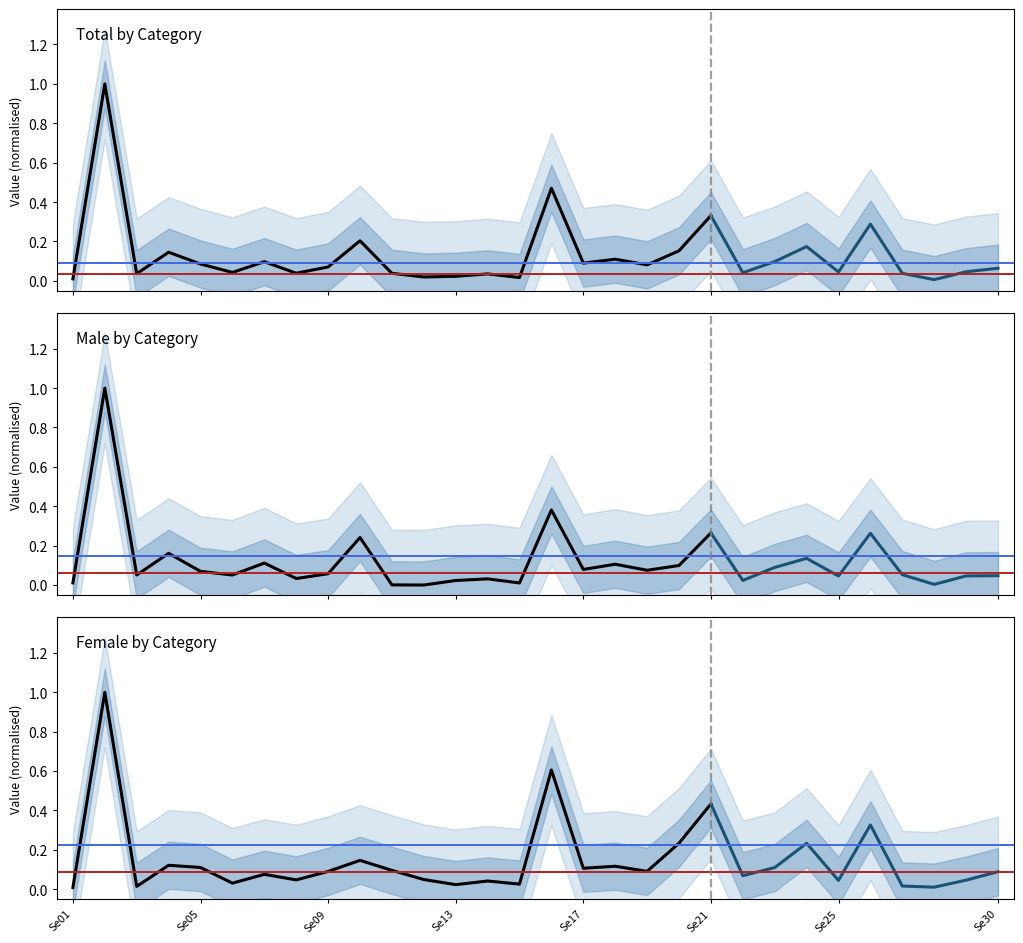

Which series ends up on top after the final intersection of Total by Category and Male by Category?

Total by Category